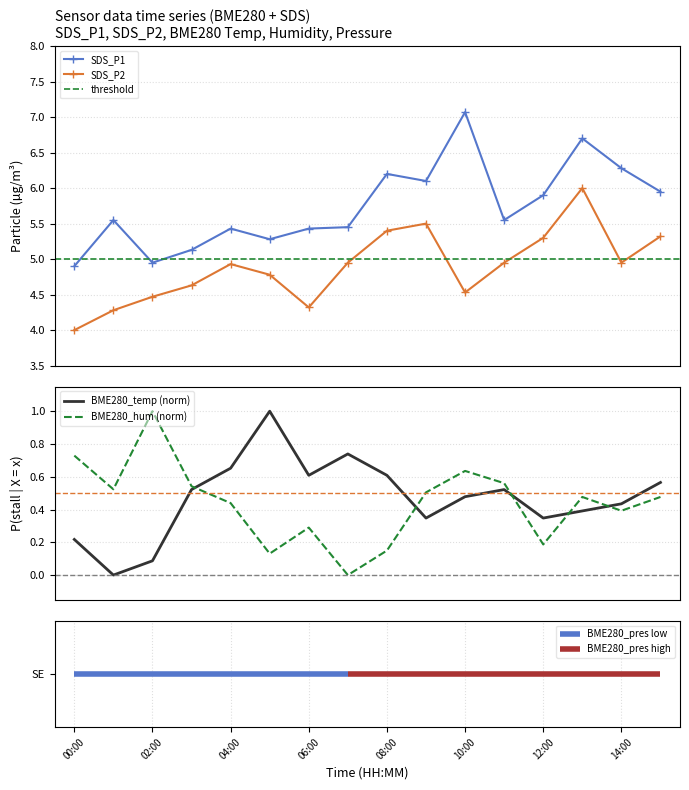

How many values in BME280_temp are above zero?

15